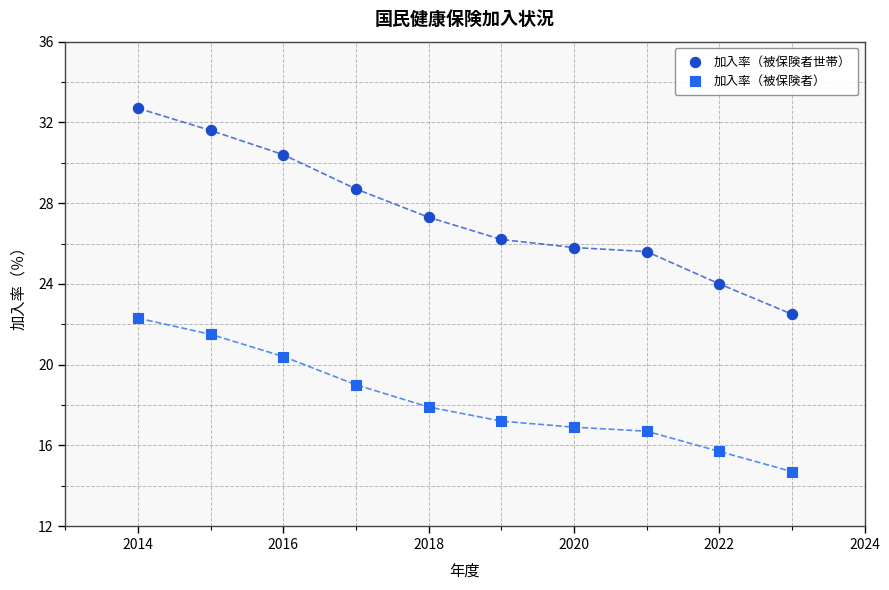

Which series has the largest Y range (max minus min)?

加入率（被保険者世帯）